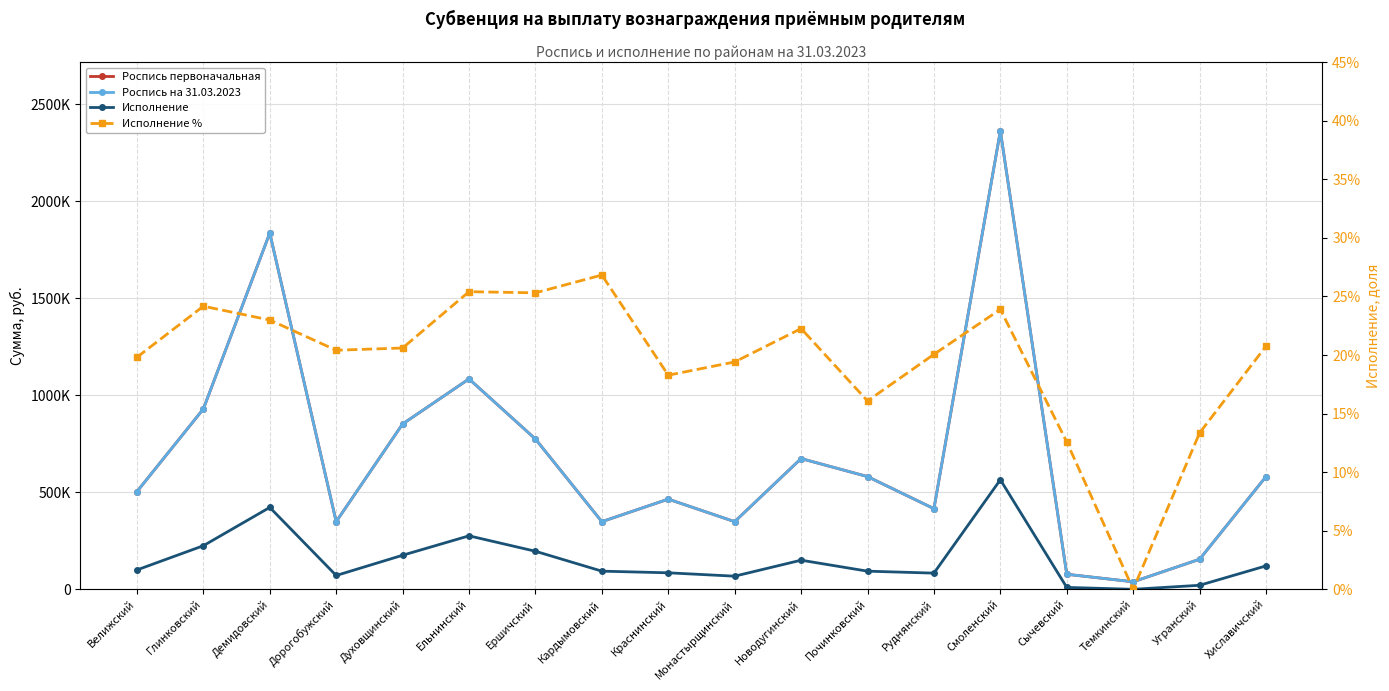

True or false: Роспись первоначальная and Роспись на 31.03.2023 cross at least once.

False